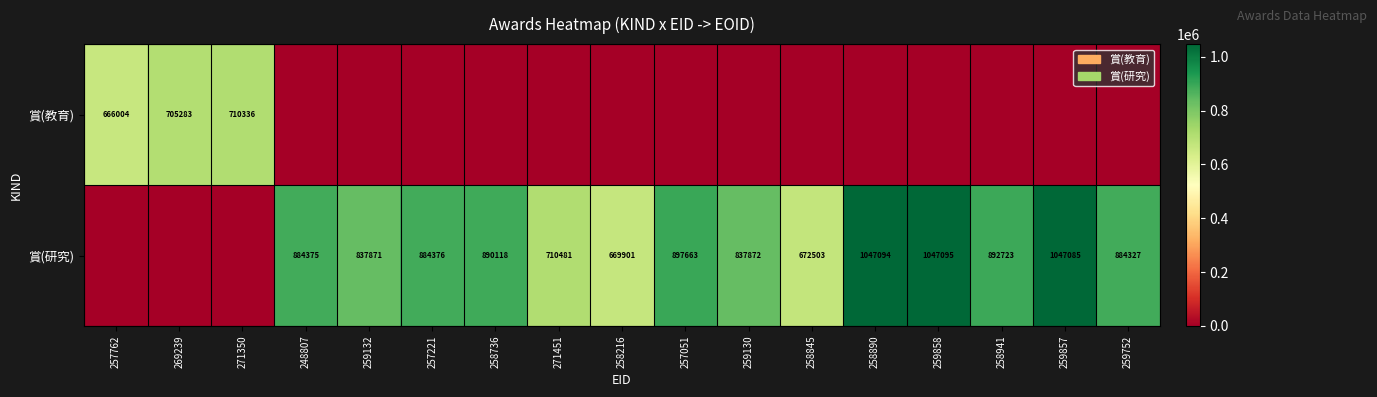

Is it true that 賞(研究) equals 837871 at 259132?

True